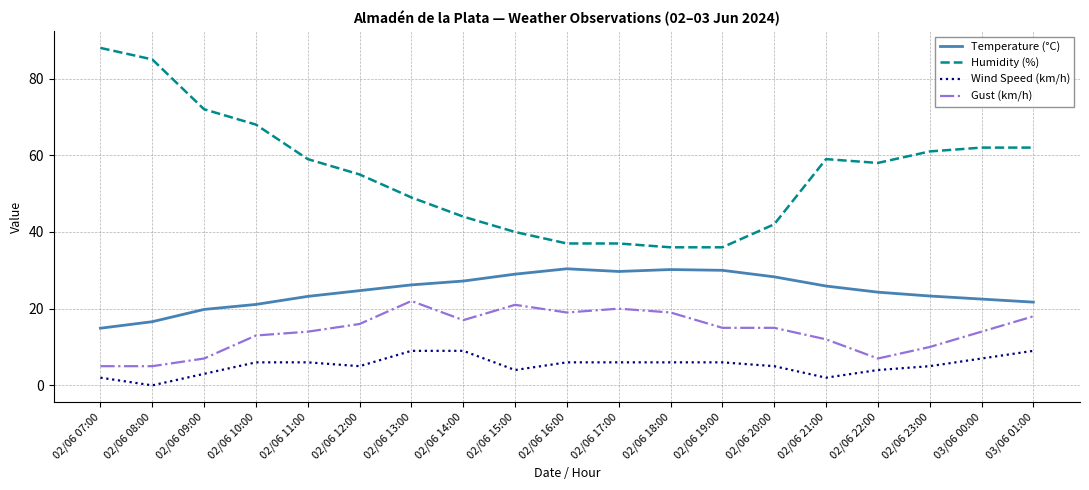

What value does the Gust (km/h) series have at 02/06 16:00?

19.0